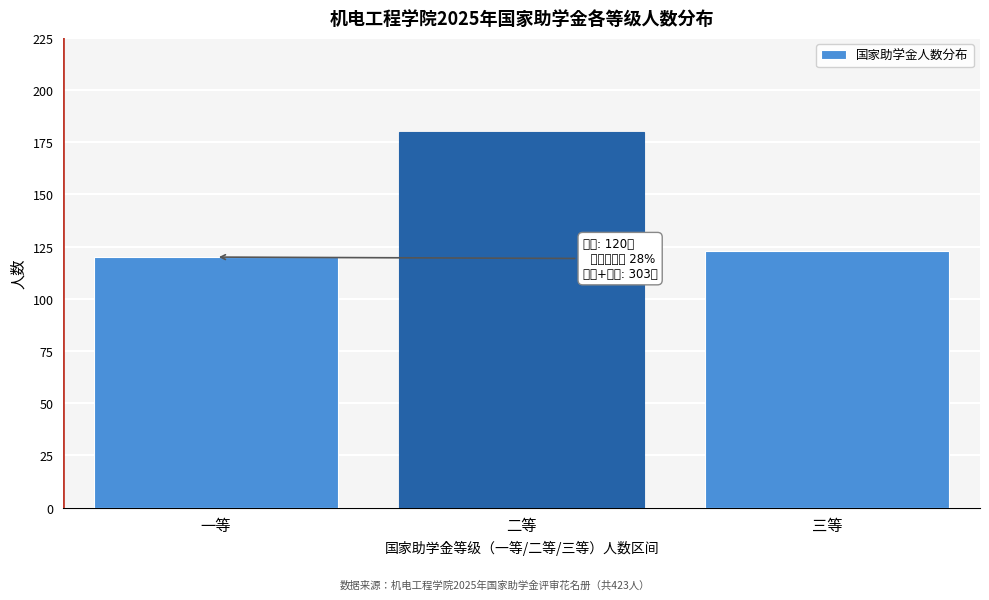

Reading right to left, list all the values displayed in this chart.

三等=123	二等=180	一等=120